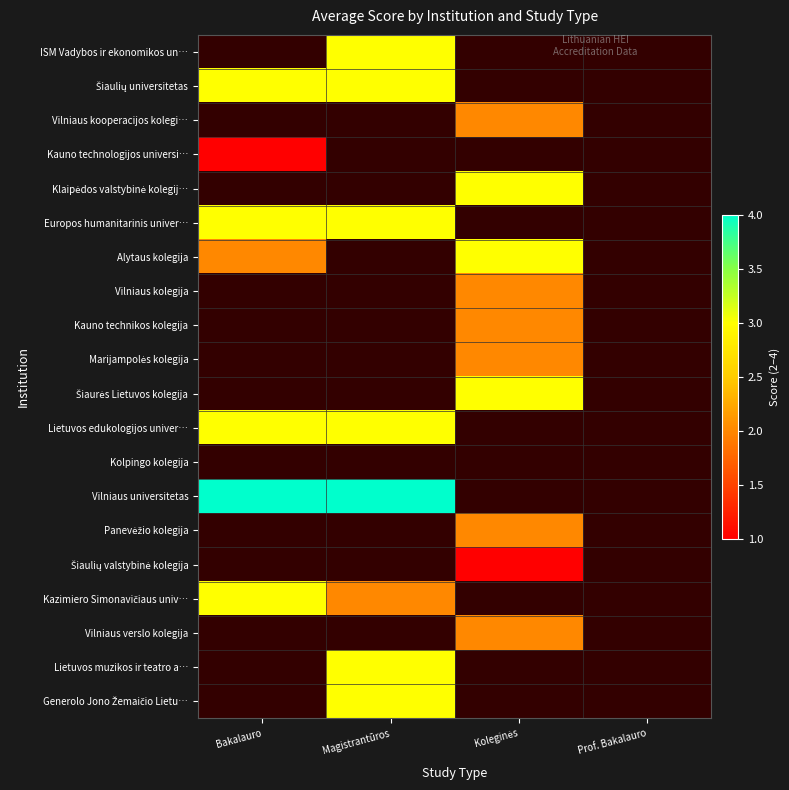

Count the number of categories in the chart.

4